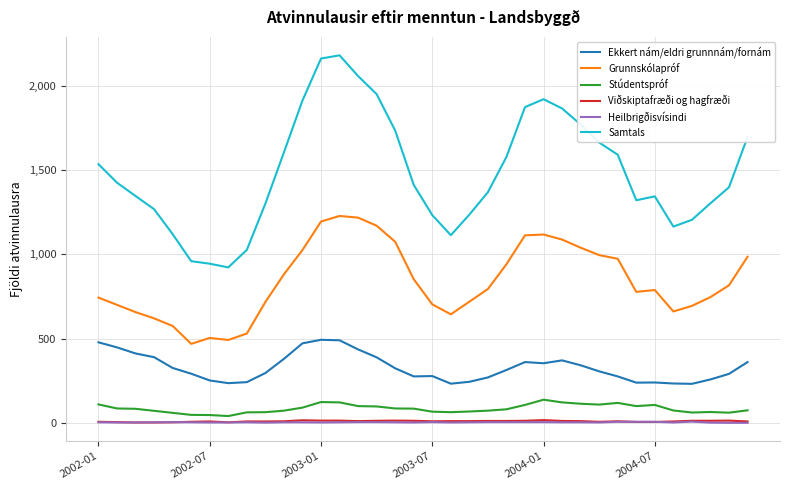

True or false: Stúdentspróf and Viðskiptafræði og hagfræði cross at least once.

False